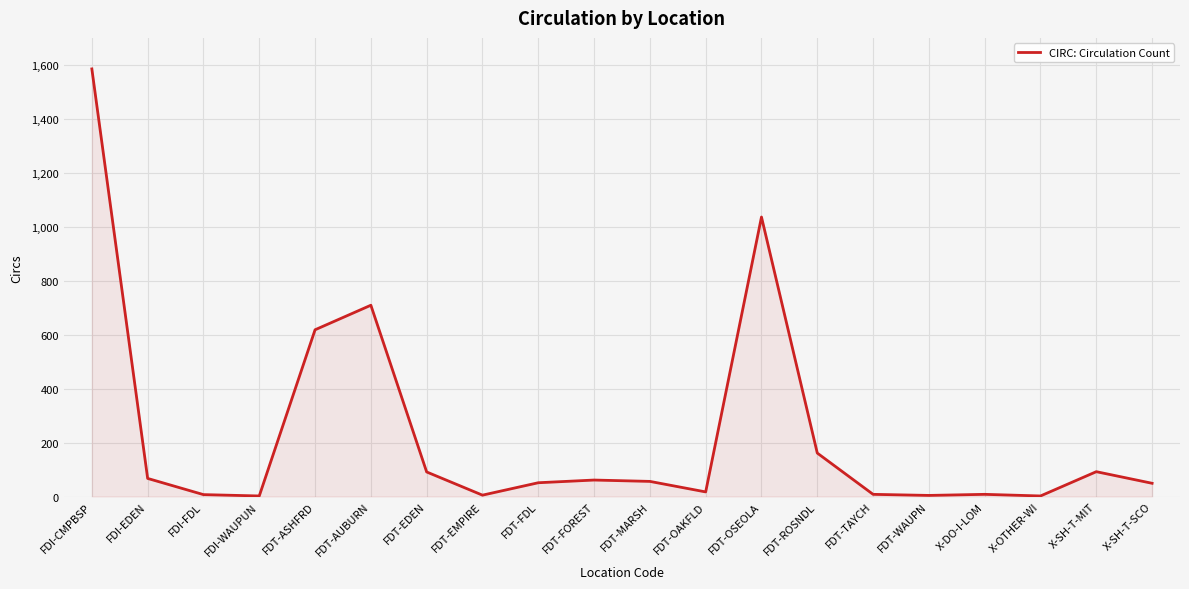

At which category does the data reach its first local peak?

FDT-AUBURN